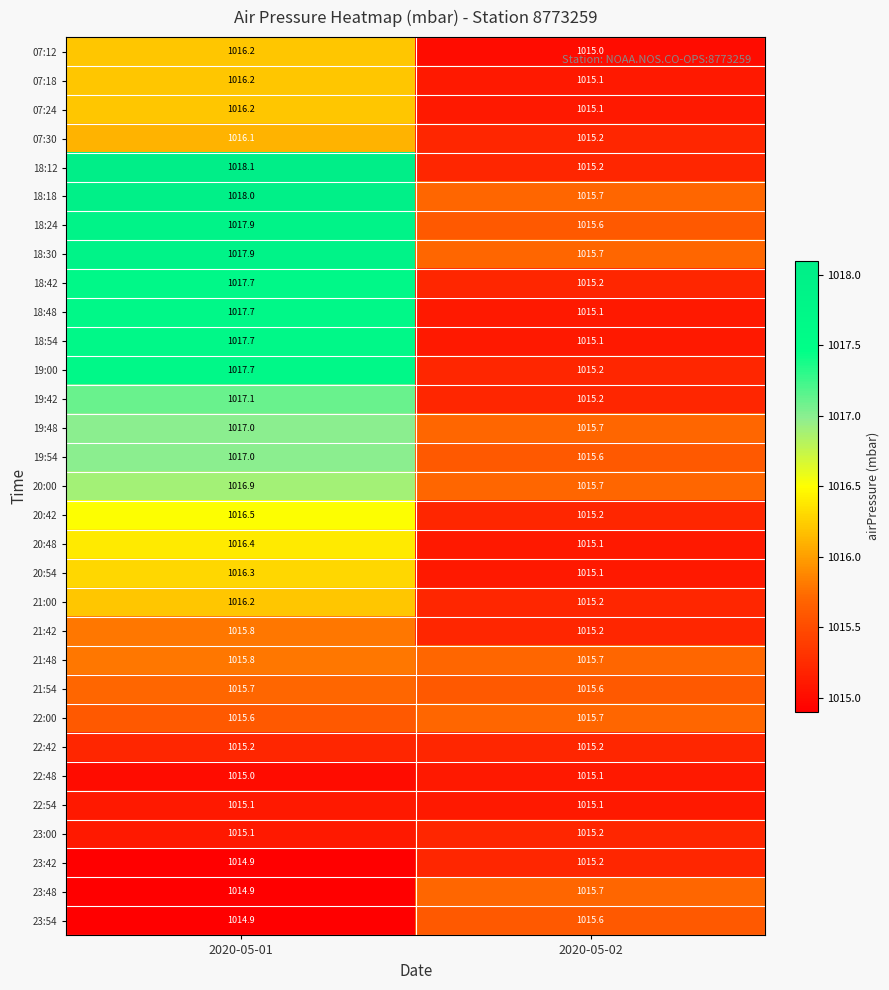

True or false: 19:42 has a value of 1015.2 at 2020-05-02.

True